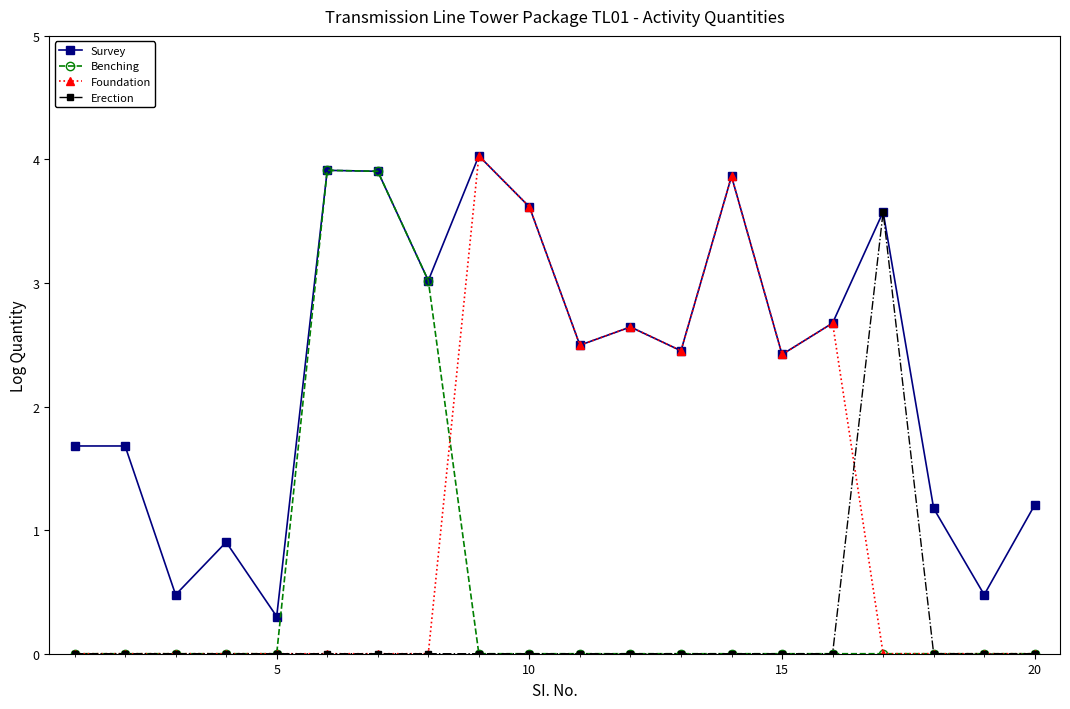

At how many categories does at least one series exceed 2?

12